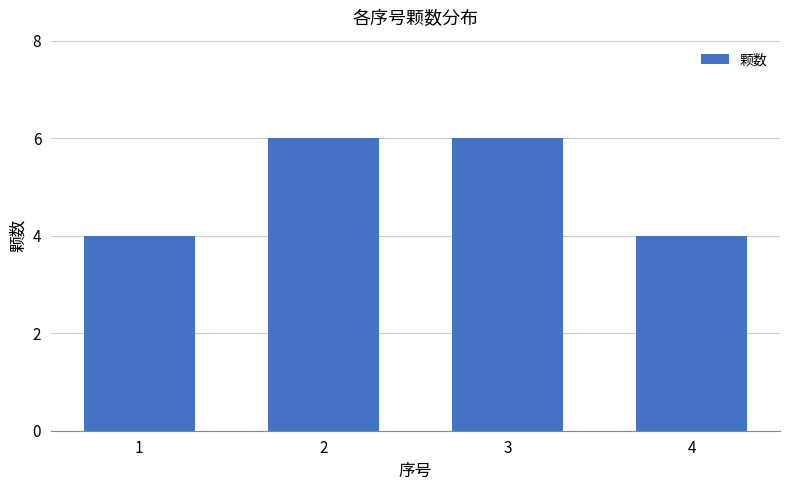

What is the smallest value displayed?

4